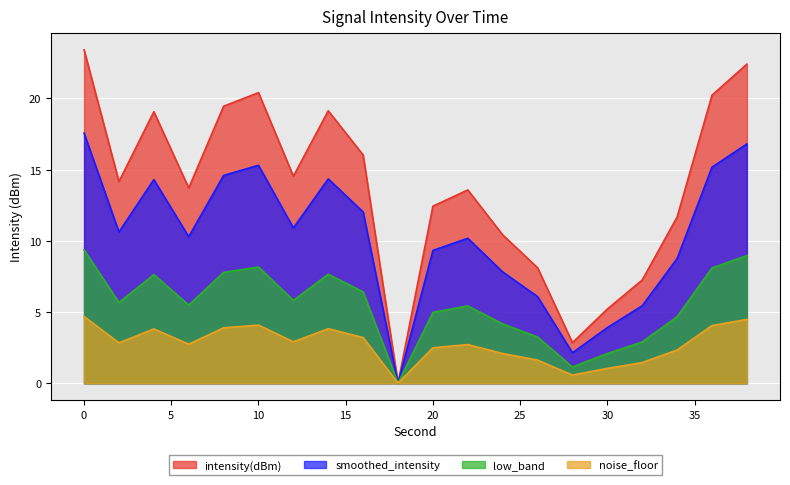

At which category does the data reach its first local valley?

2